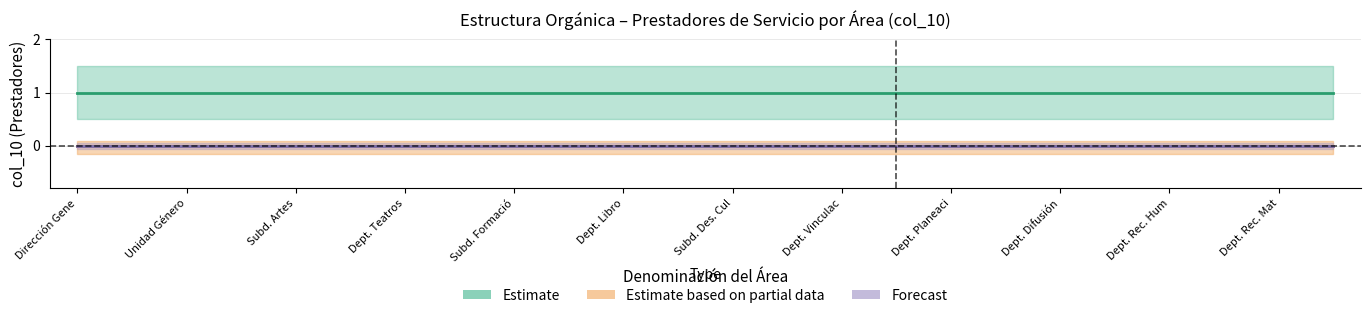

Rank the series by their maximum value, from highest to lowest.

Estimate, Estimate based on partial data, Forecast